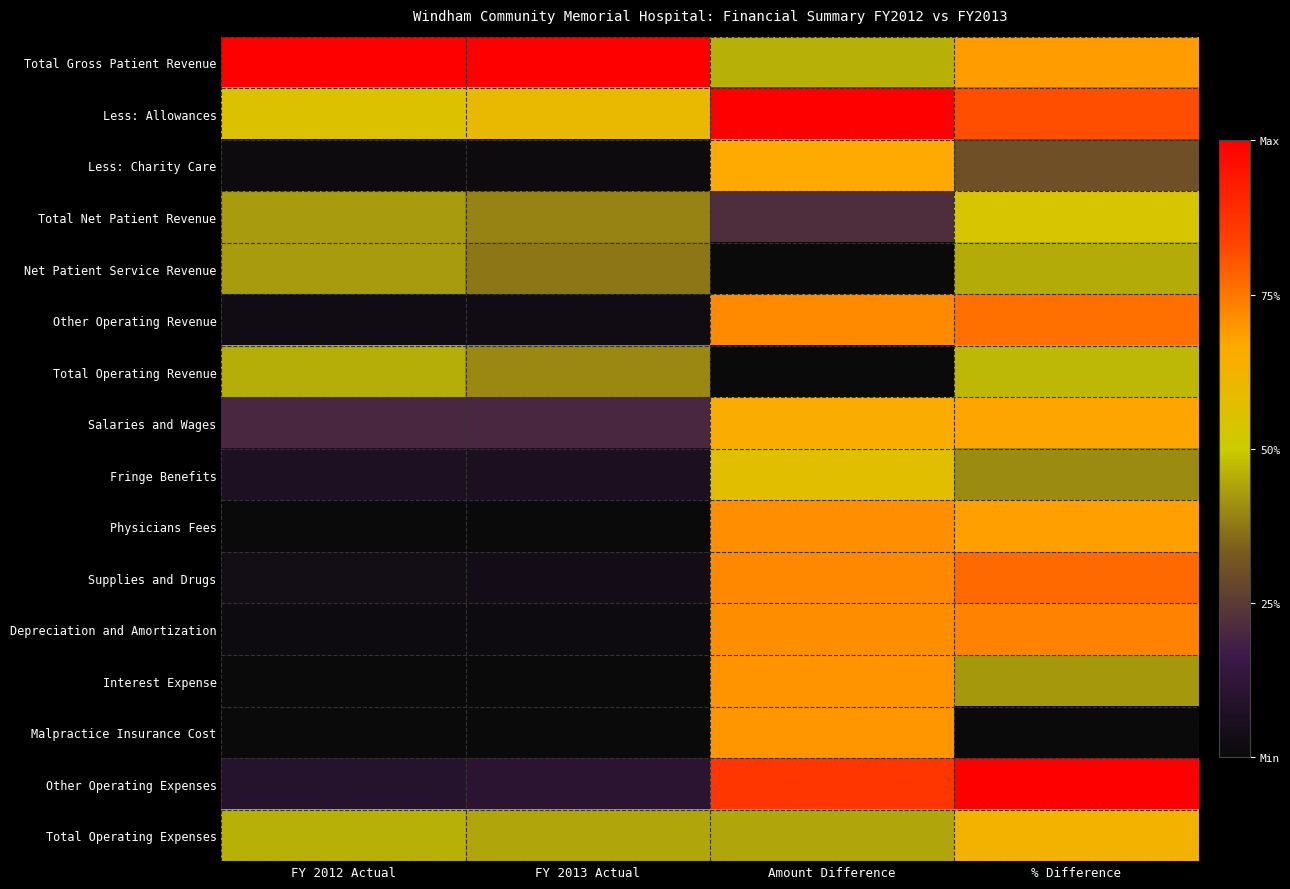

Which label corresponds to the largest value in the chart?

FY 2012 Actual